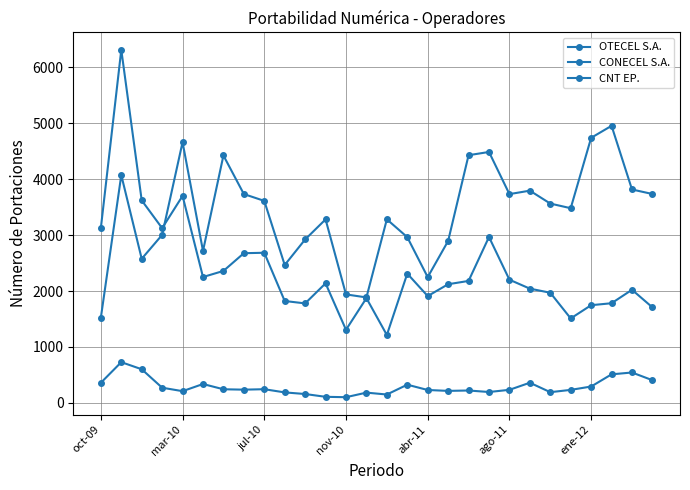

Which series has the largest total across all categories?

CONECEL S.A.